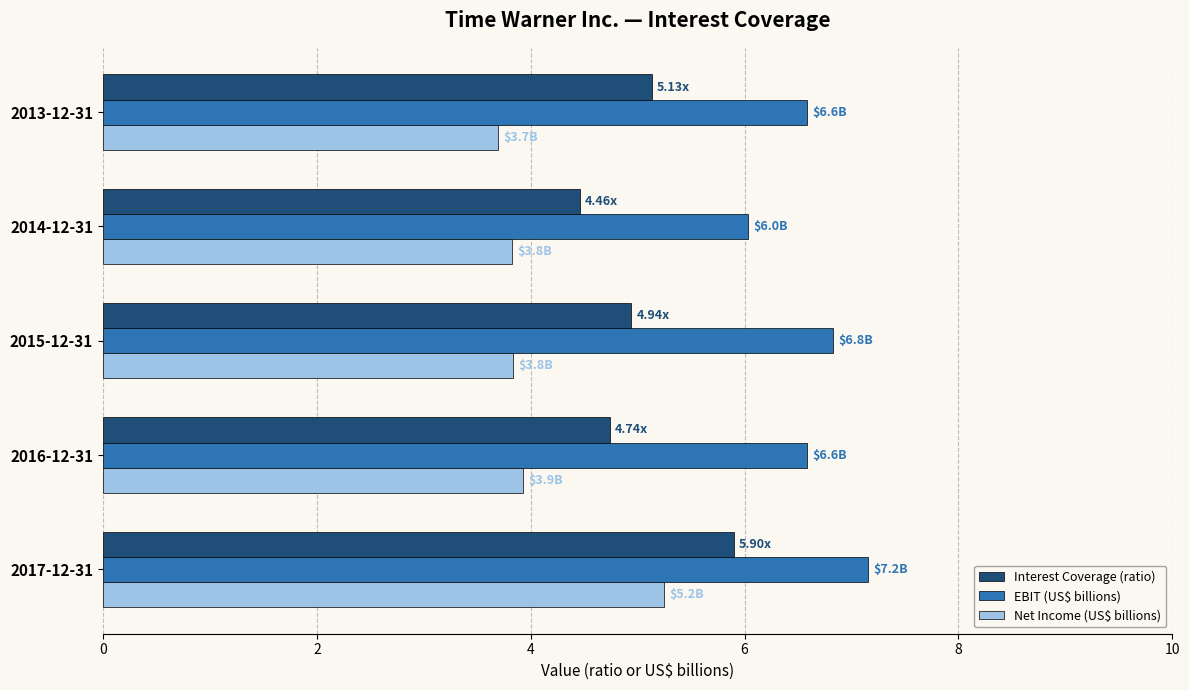

List the series in order of their peak value, highest first.

EBIT (US$ billions), Interest Coverage (ratio), Net Income (US$ billions)